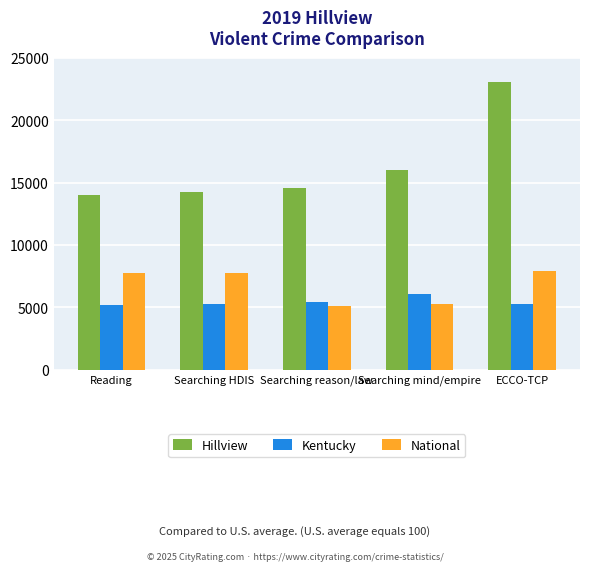

At Reading, list the series in order from largest to smallest.

Hillview, National, Kentucky